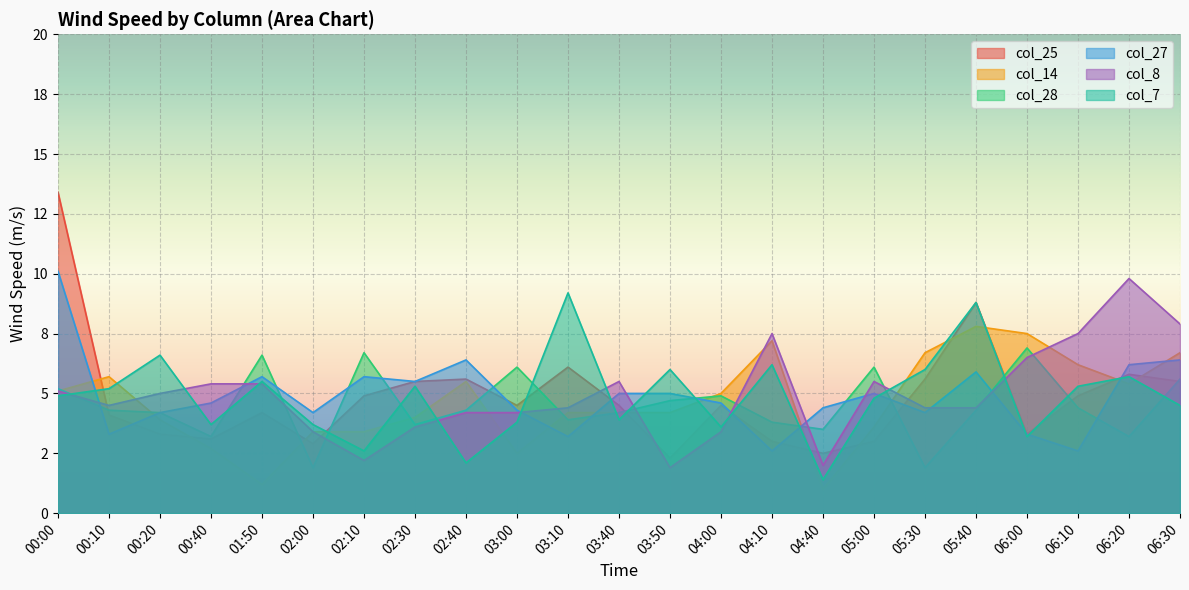

Rank the series at 00:00 from highest to lowest value.

col_25, col_27, col_28, col_14, col_8, col_7